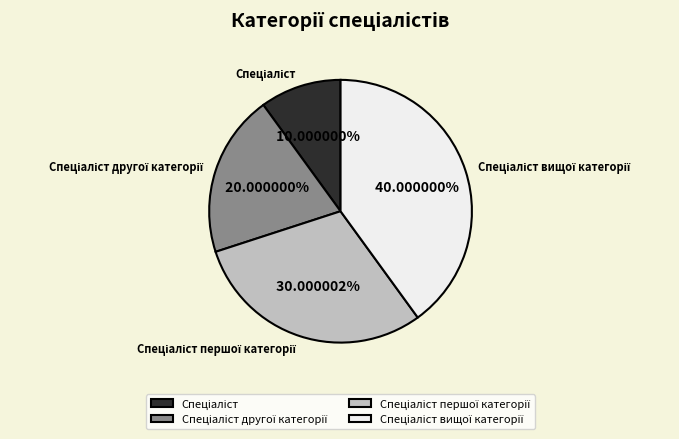

Does any single category account for the majority?

No